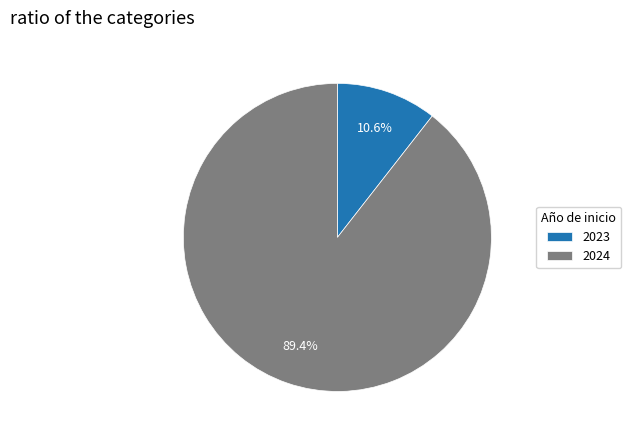

What percentage do 2023 and 2024 together represent?

100.0%